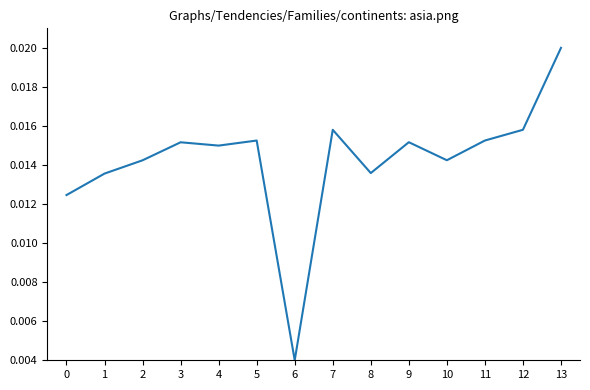

Which label corresponds to the largest value in the chart?

13